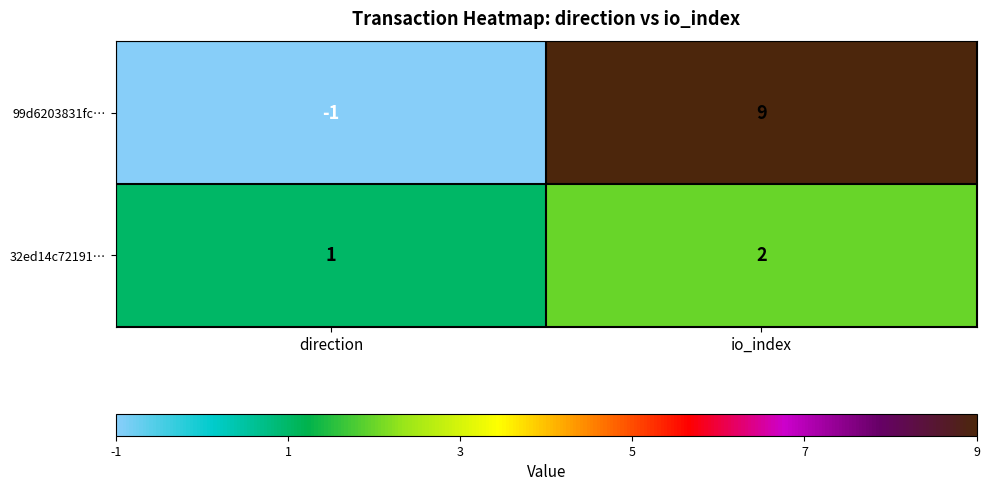

Rank the series by their average value, from lowest to highest.

32ed14c72191…, 99d6203831fc…